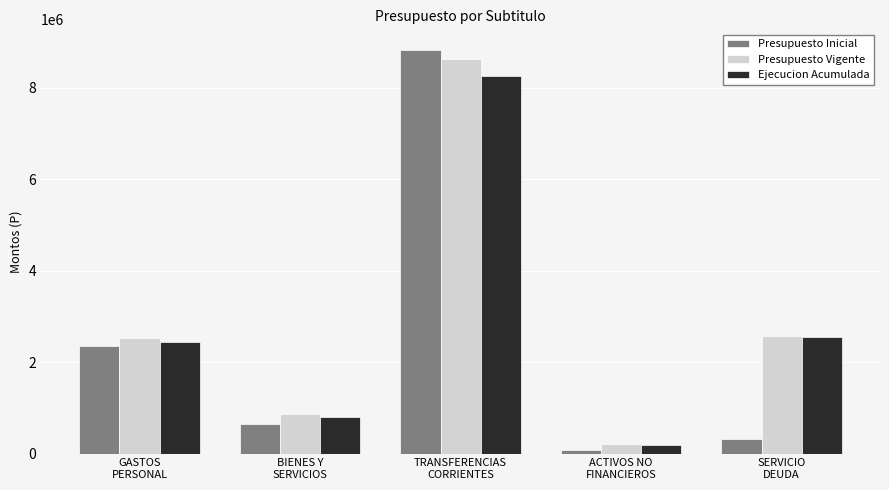

What is the average value of the Presupuesto Inicial series?

2448687